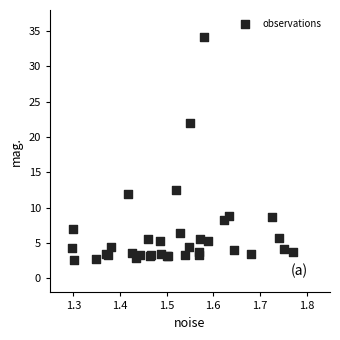

What Y value in the scatter plot is closest to 18?

21.9